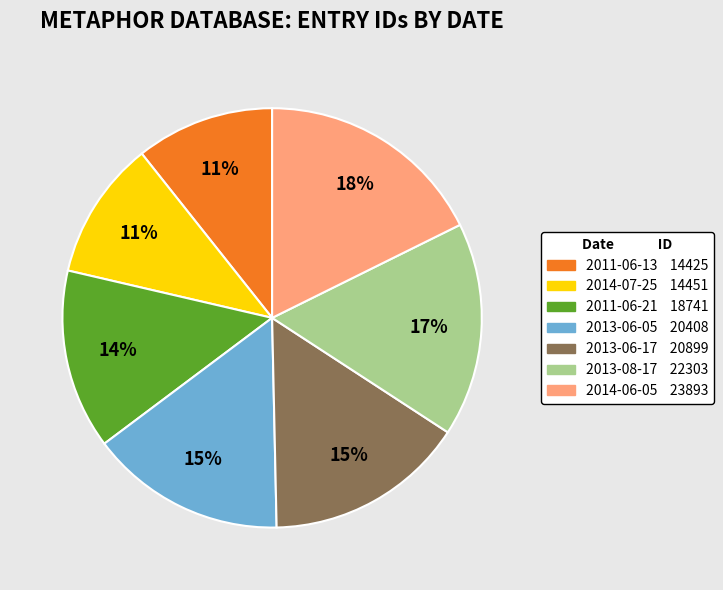

Combined, do 2013-08-17 and 2013-06-05 account for over 50%?

No